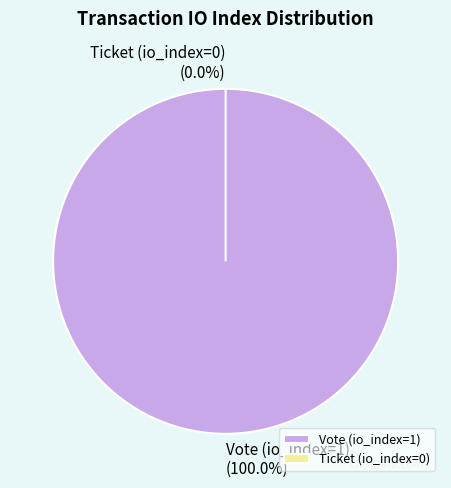

Does Ticket (io_index=0) account for over 50% of the chart?

No